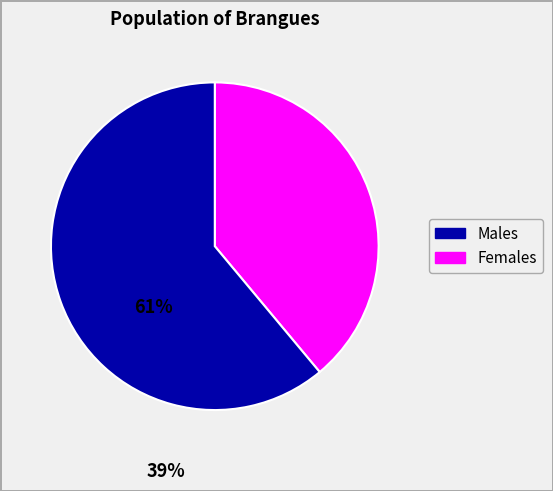

How many slices are in this pie chart?

2